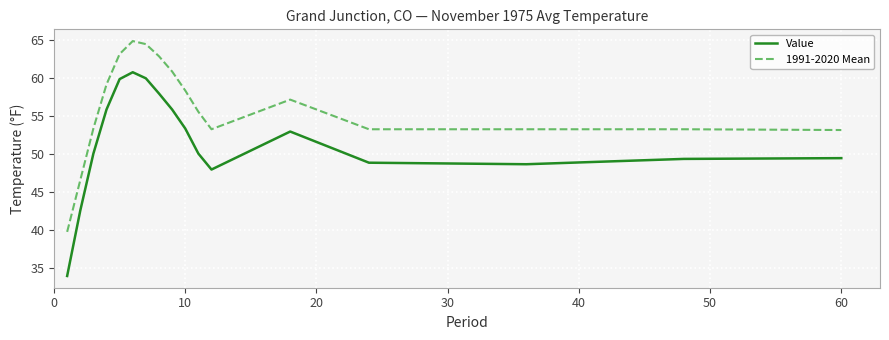

True or false: Value and 1991-2020 Mean cross at least once.

False